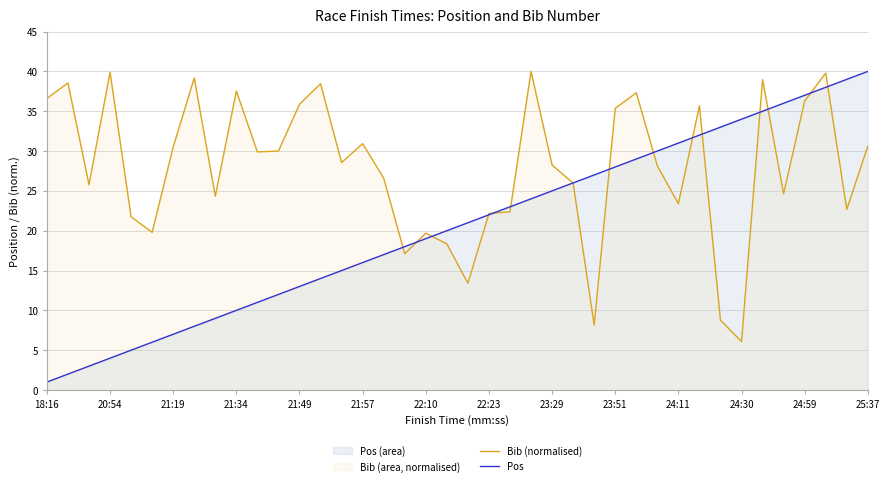

What is the value of the Pos point at the 16th from the left?

16.0